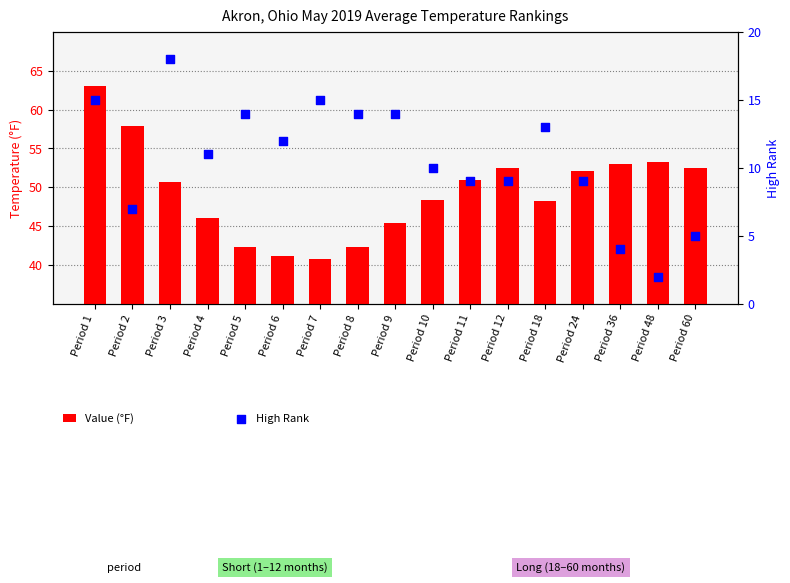

Which series has the largest Y range (max minus min)?

Value (°F)